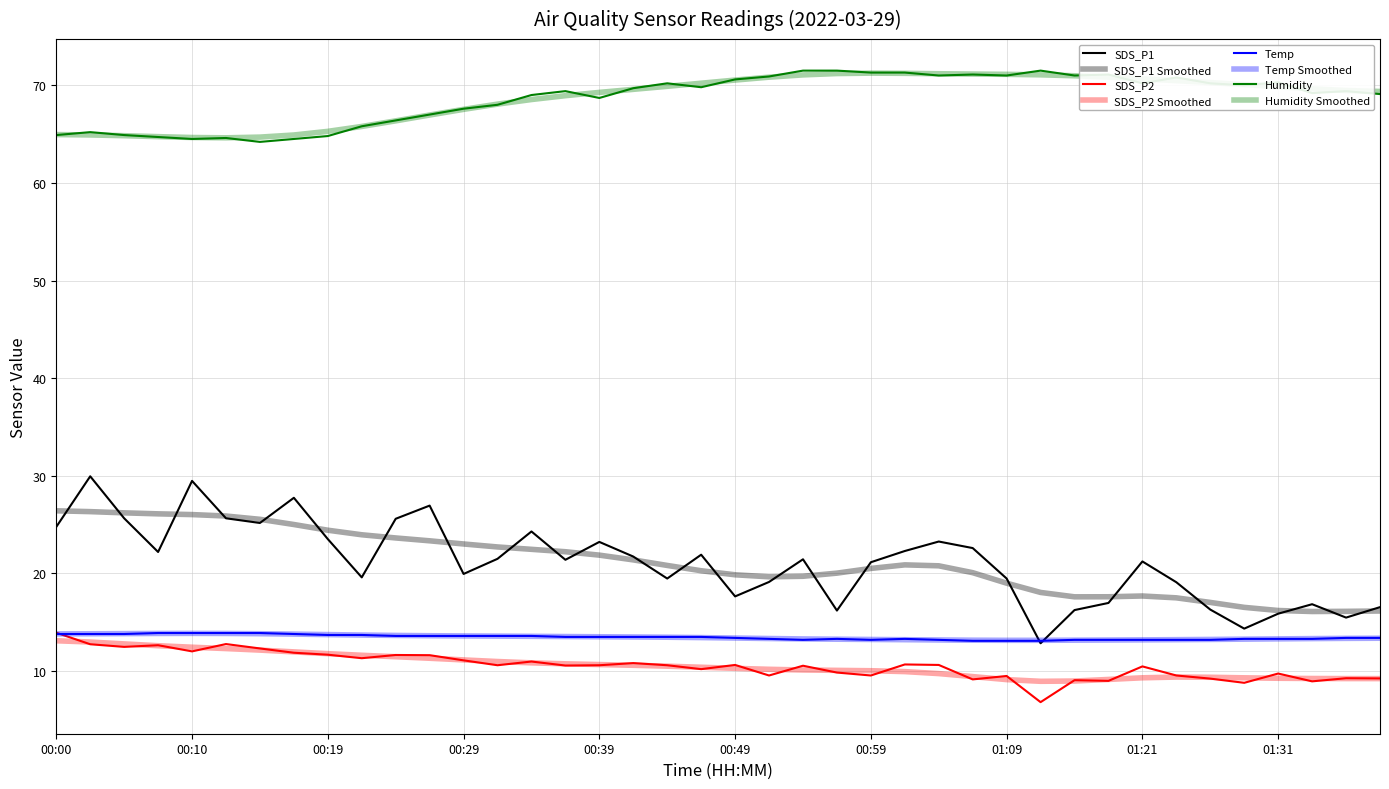

How many lines are shown in the chart?

8